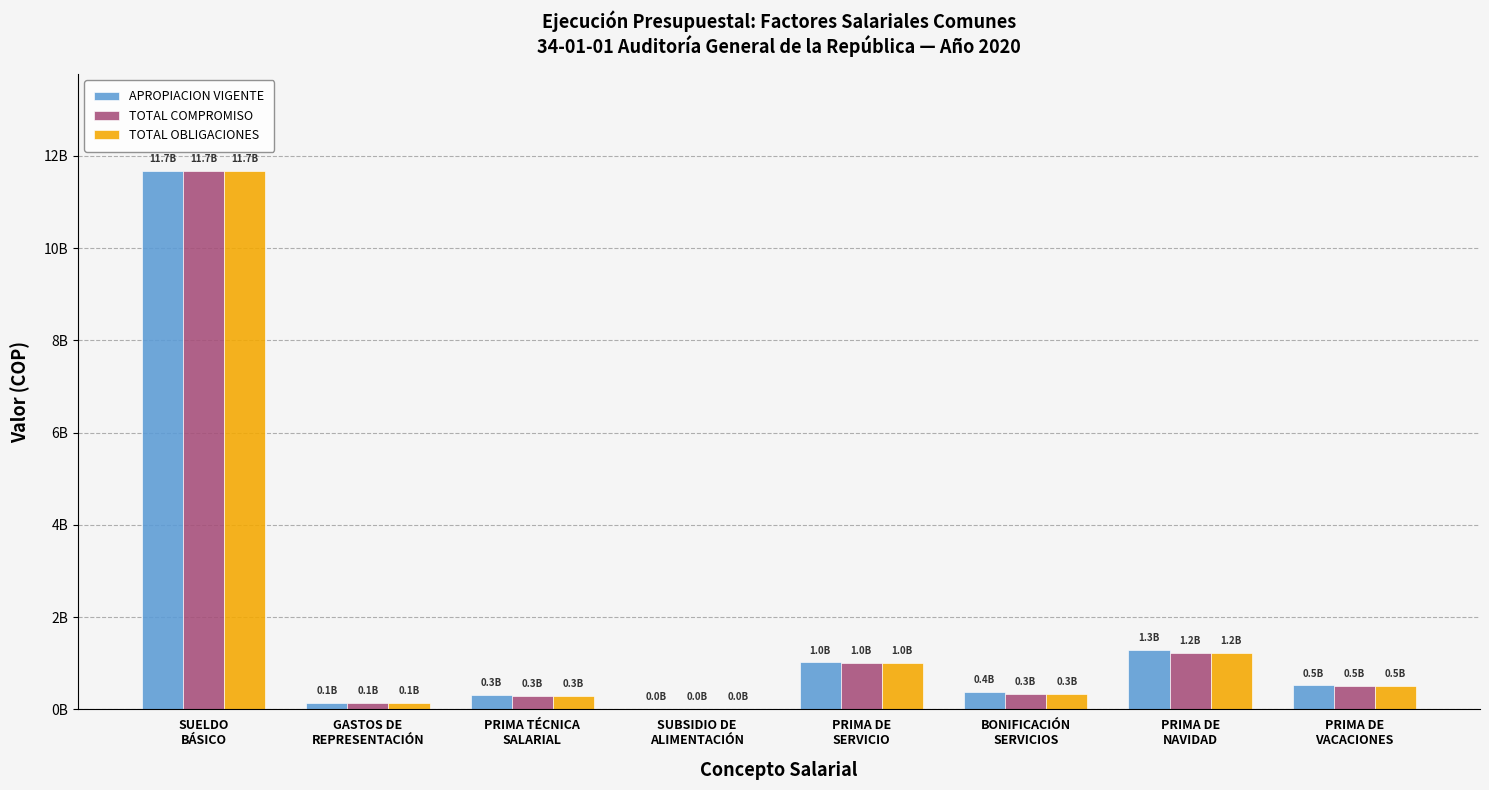

The APROPIACION VIGENTE series shows 207570808 at GASTOS DE
REPRESENTACIÓN. True or false?

False